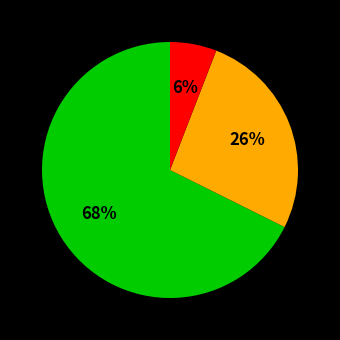

Is there a majority slice in this chart?

Yes